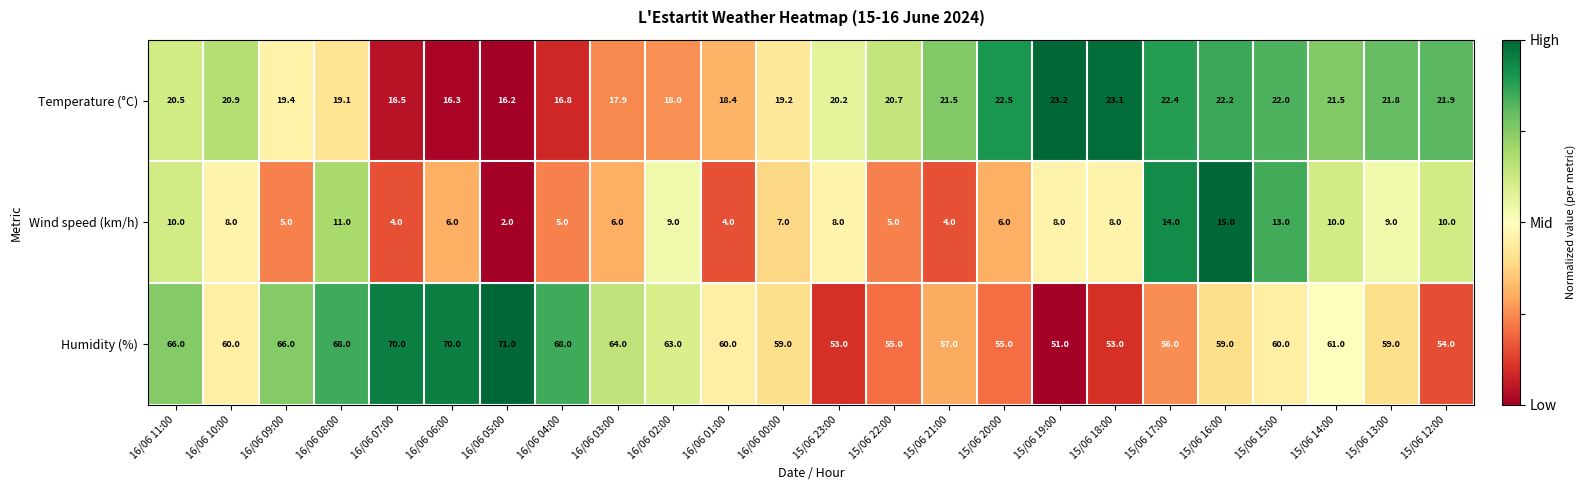

The value of Temperature (°C) at 16/06 07:00 is 16.5. True or false?

True